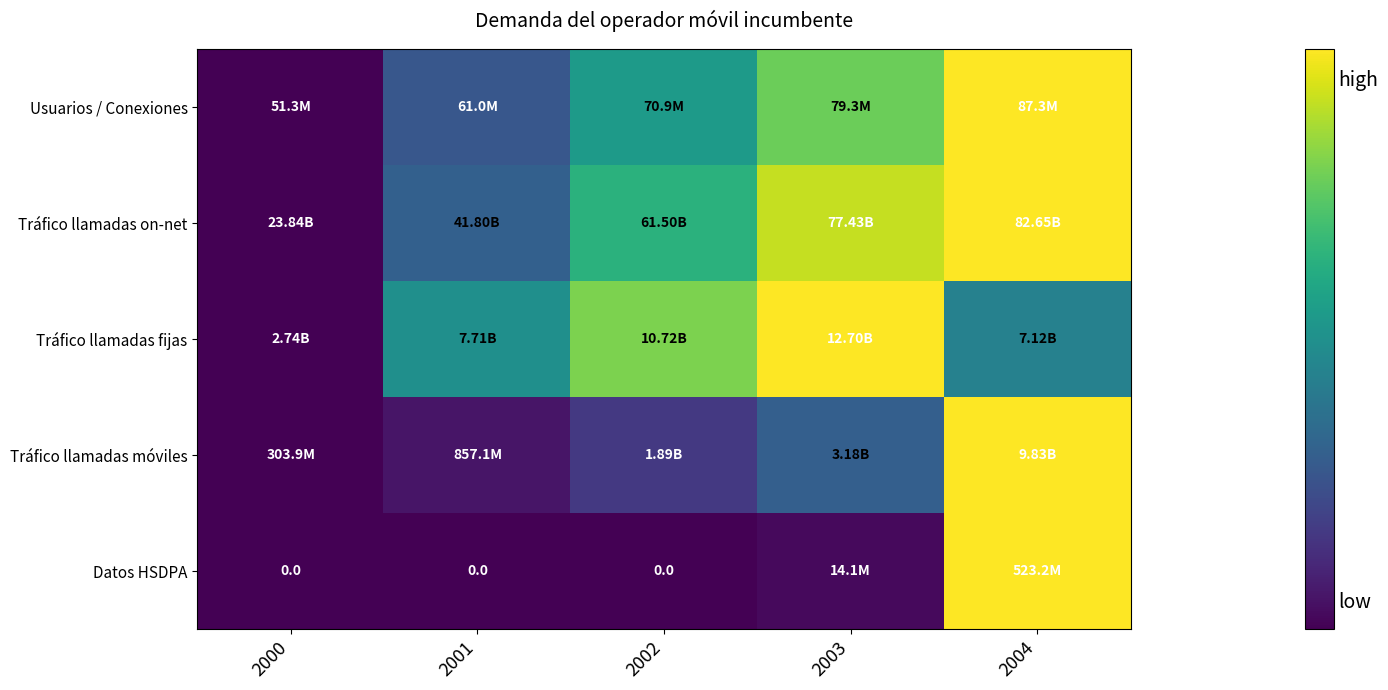

The value of Usuarios / Conexiones at 2003 is 0.8. True or false?

True